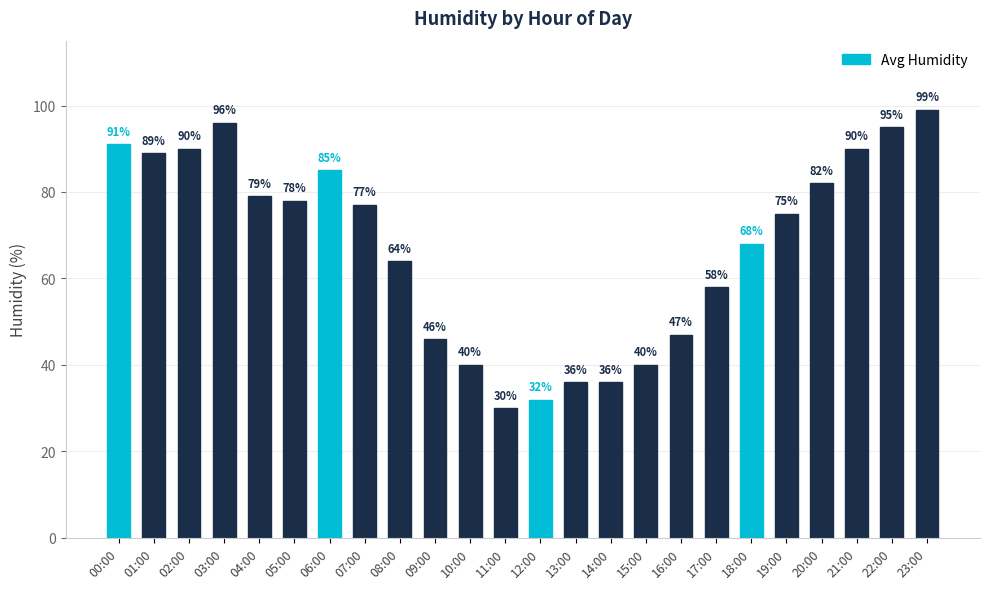

True or false: the data shows 58 at 17:00.

True